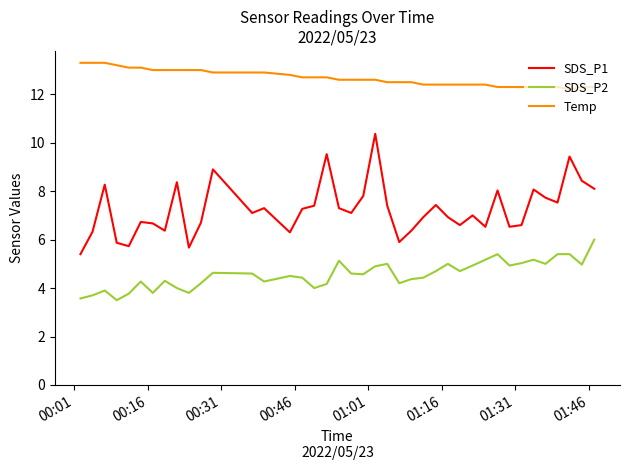

How many lines are shown in the chart?

3